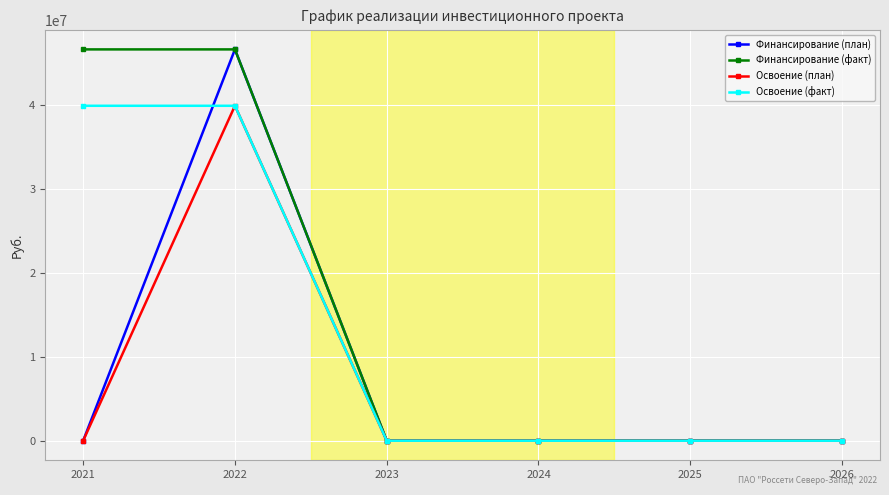

Reading left to right, list all the values displayed in this chart.

Финансирование (план): 2021=0	2022=46658669	2023=0	2024=0	2025=0	2026=0
Финансирование (факт): 2021=46658669	2022=46658669	2023=0	2024=0	2025=0	2026=0
Освоение (план): 2021=0	2022=39935941	2023=0	2024=0	2025=0	2026=0
Освоение (факт): 2021=39935941	2022=39935941	2023=0	2024=0	2025=0	2026=0